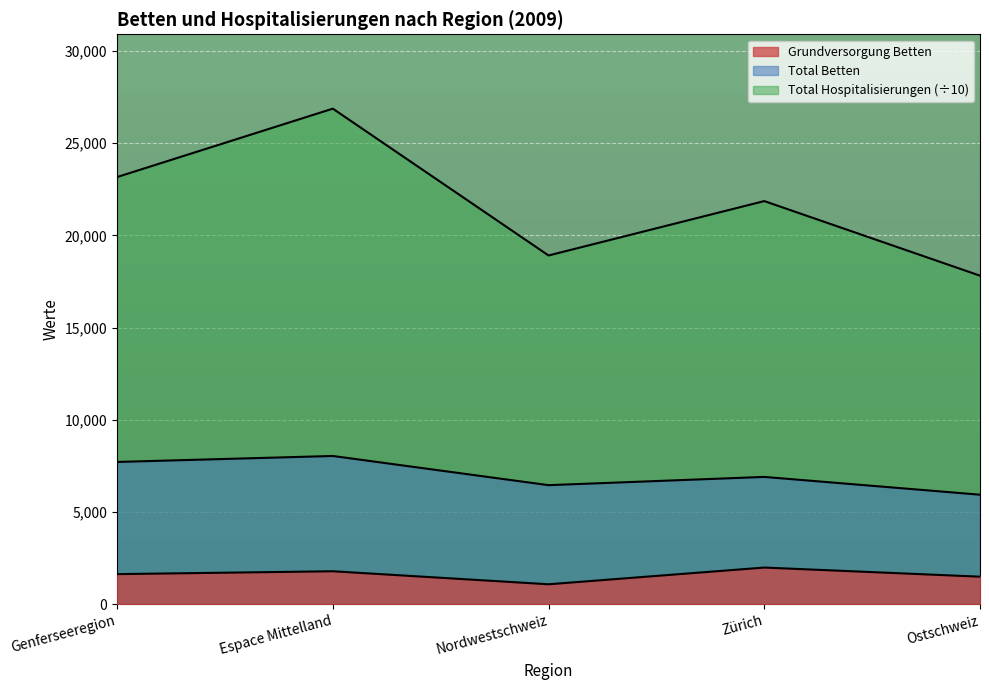

What is the difference between the second highest and minimum values in the Grundversorgung Betten series?

705.5